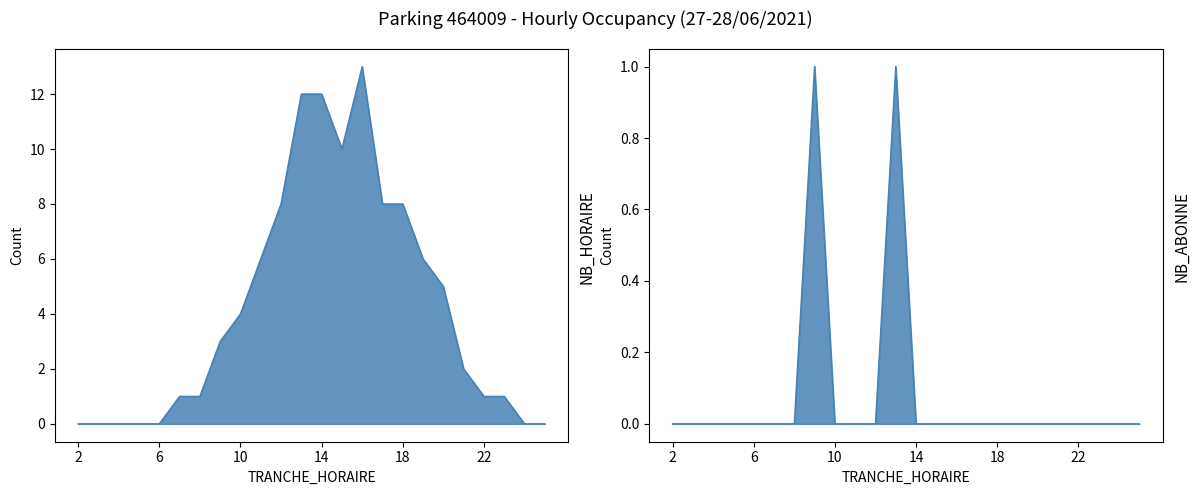

True or false: NB_HORAIRE and NB_ABONNE cross at least once.

False